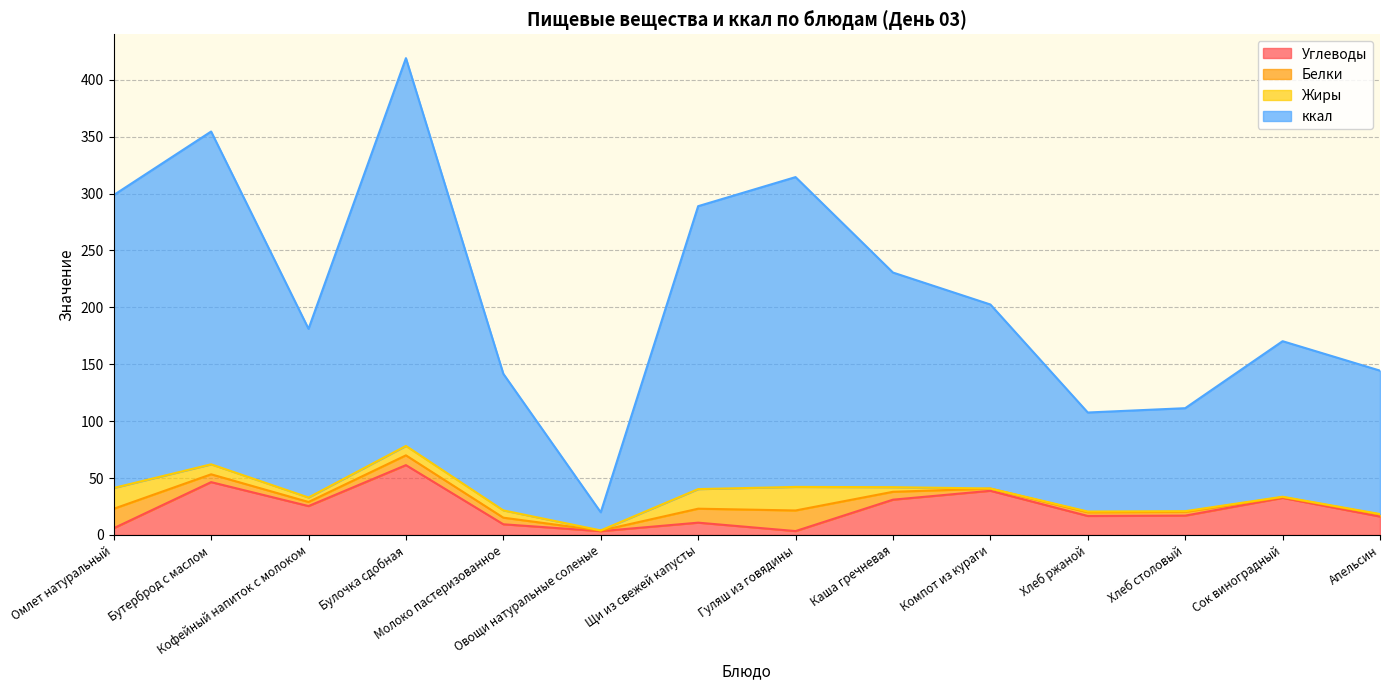

True or false: Углеводы and ккал intersect in this chart.

False